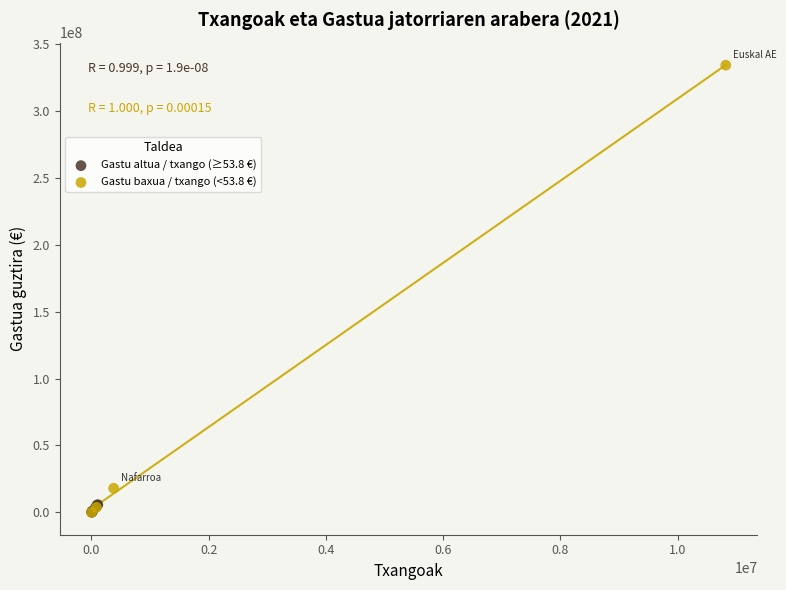

Which series has the widest spread of Y values?

Gastu baxua / txango (<53.8 €)